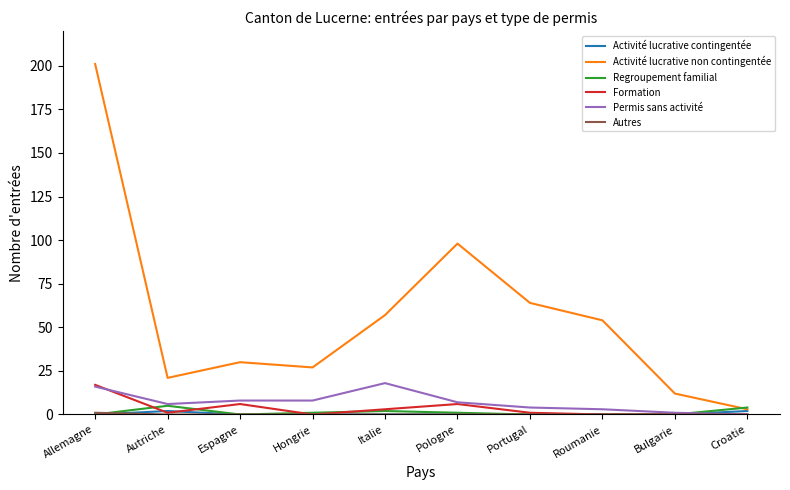

What is the sum of the Formation values at Allemagne and Italie?

20